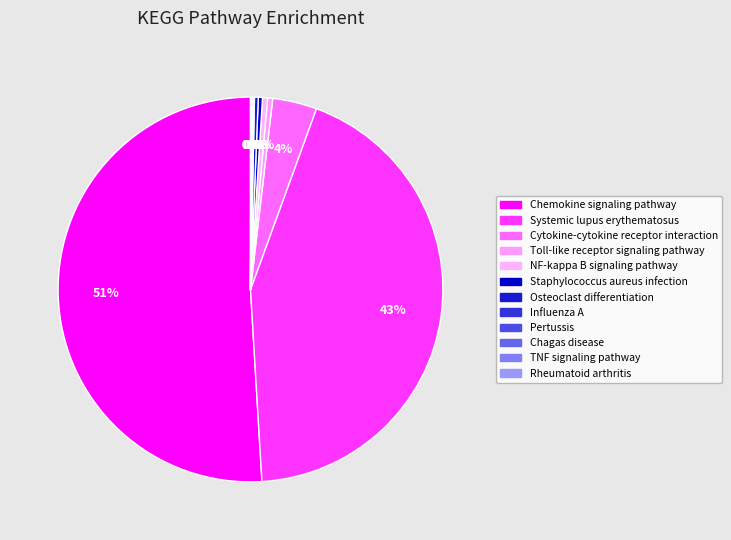

Does Cytokine-cytokine receptor interaction represent more than half of the total?

No